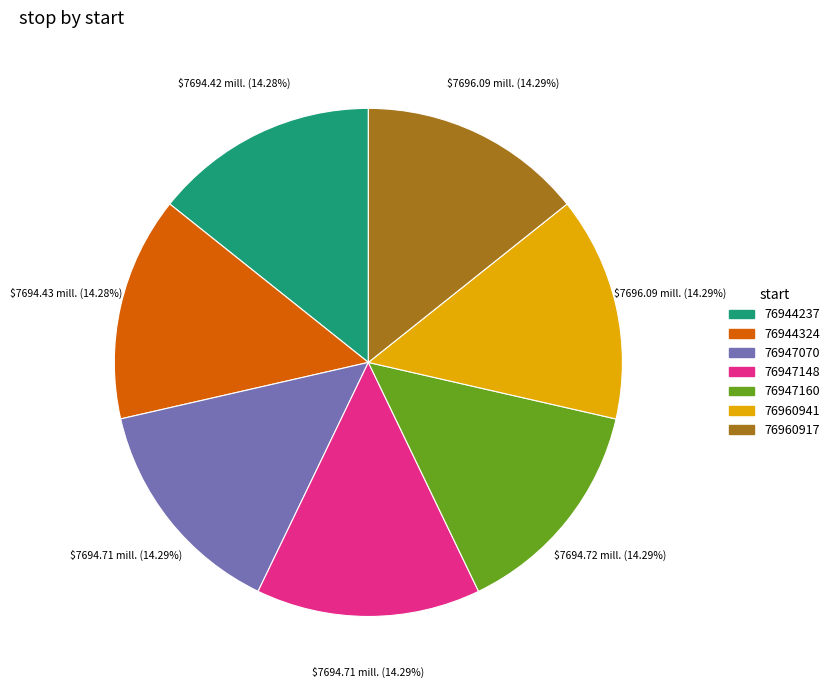

Is there a majority slice in this chart?

No